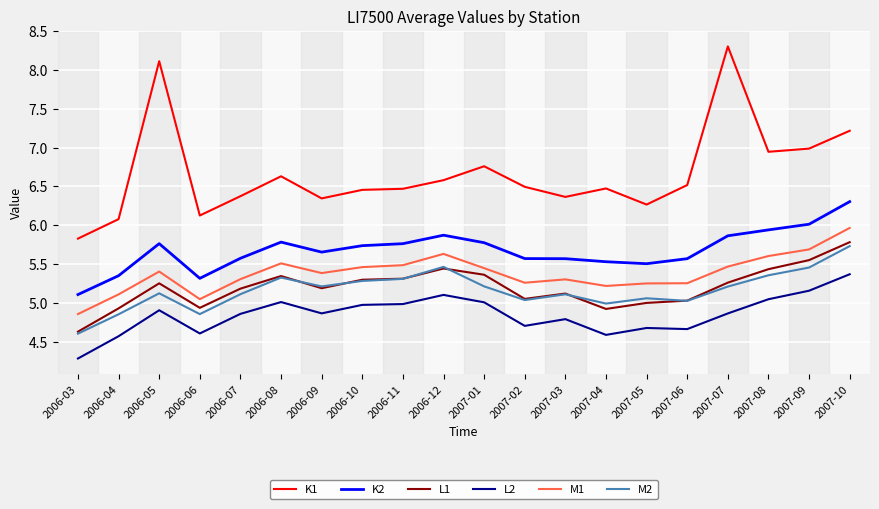

Which series has the largest total across all categories?

K1